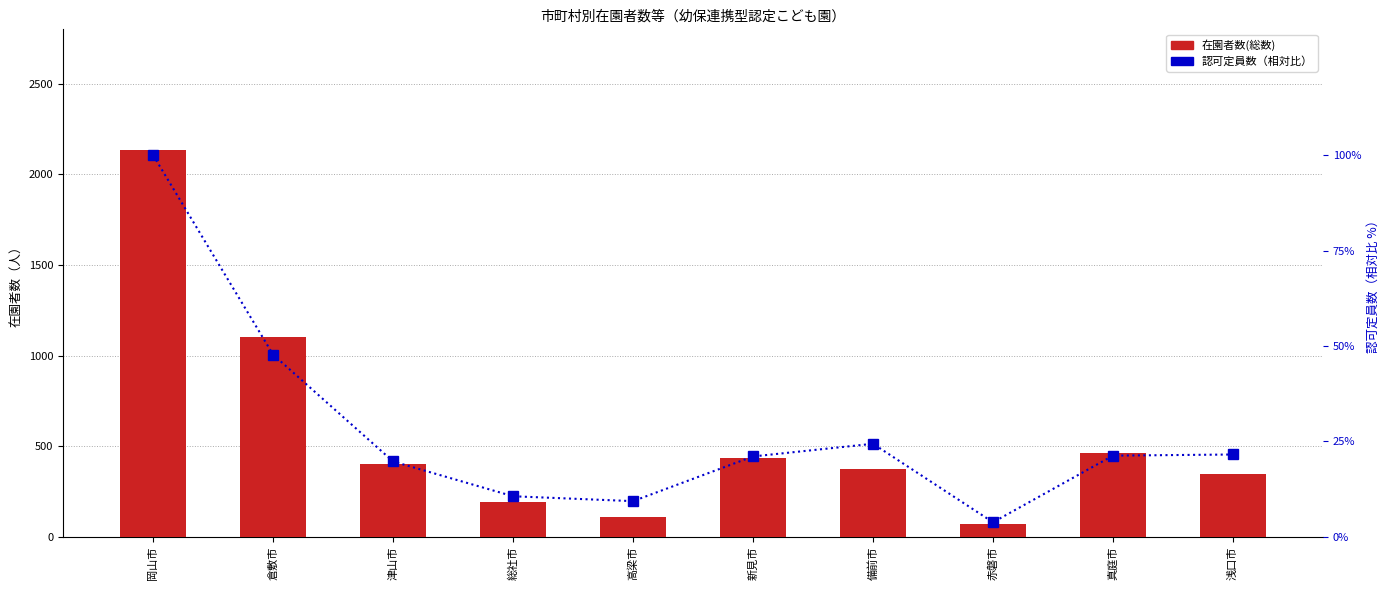

What is the approximate value of 認可定員数（相対比） at 赤磐市?

3.8